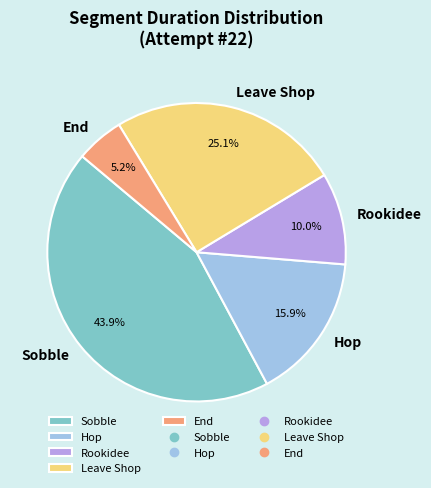

Approximately how many times larger is the value at Hop compared to End?

3.1